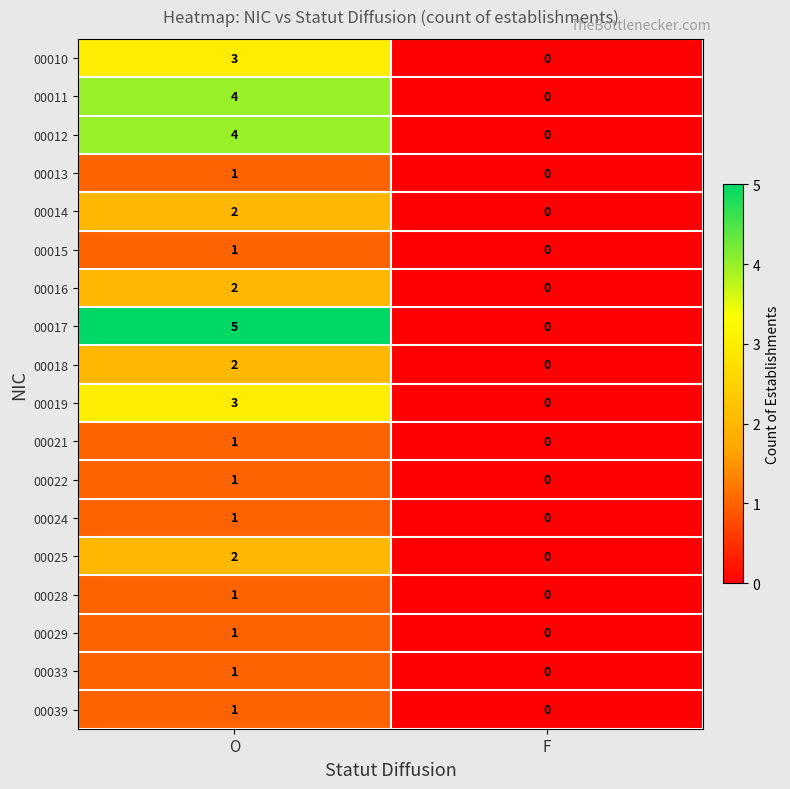

At which label is 00017 closest to 2?

F